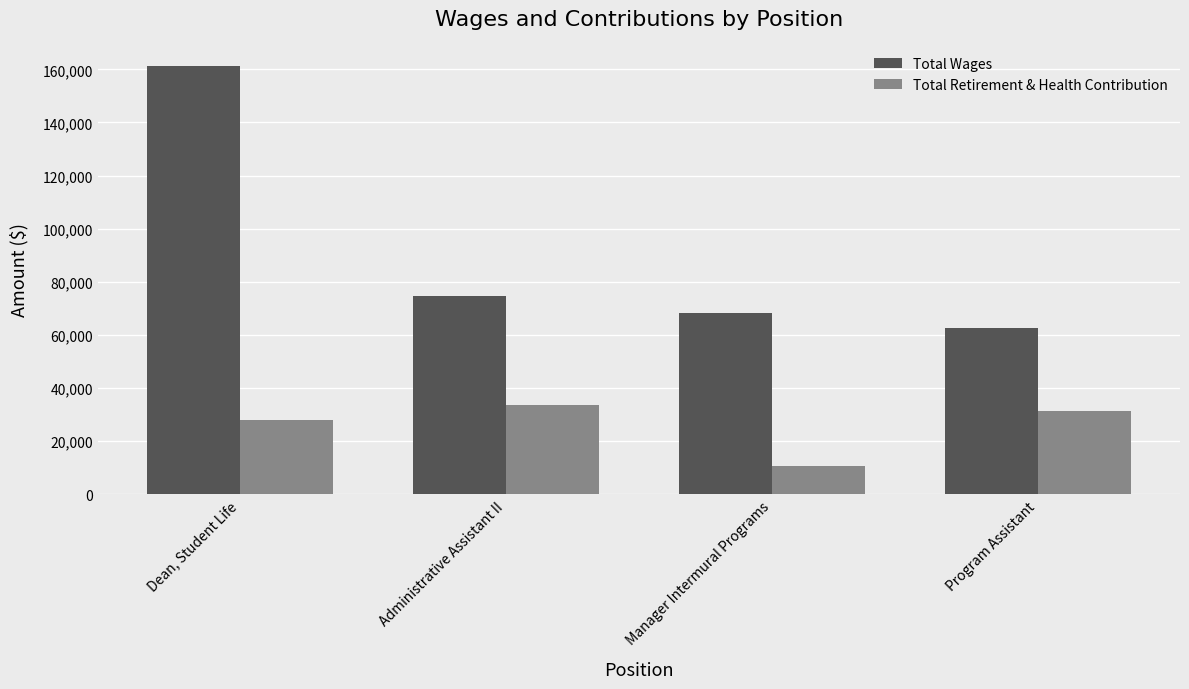

What is the label of the 2nd bar from the left?

Administrative Assistant II